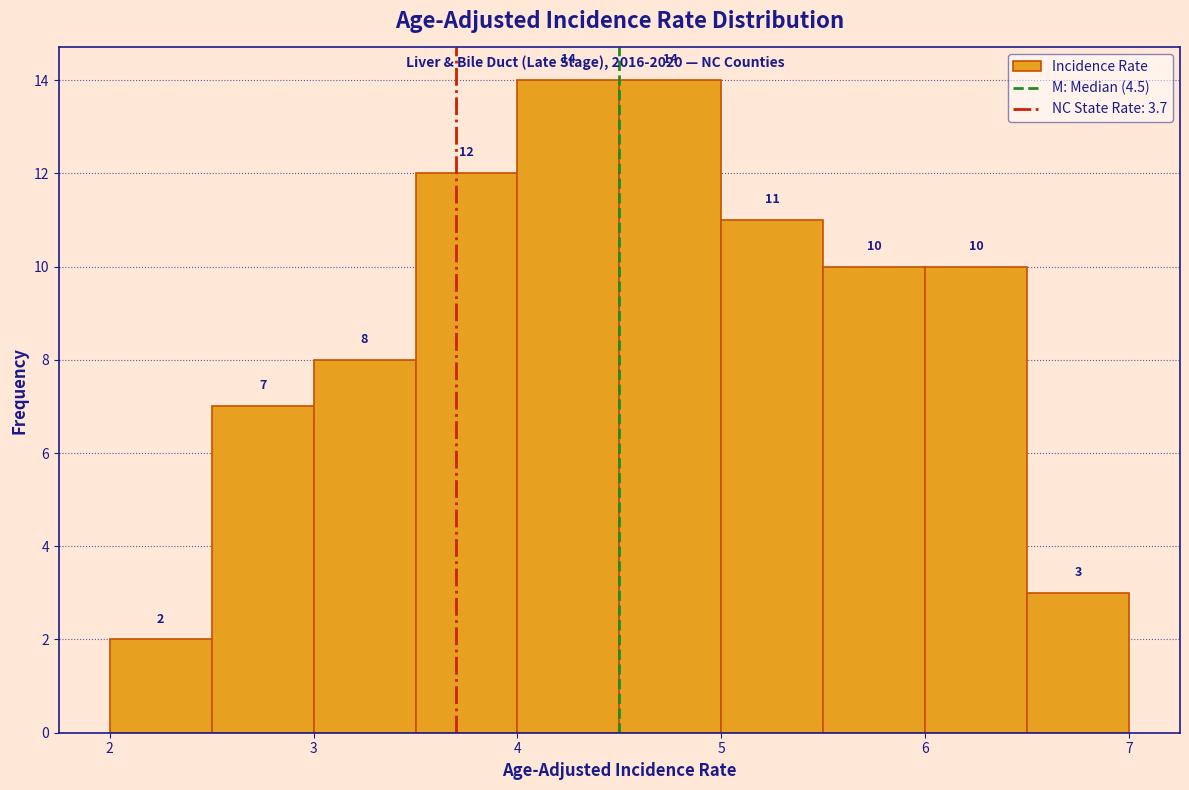

How tall is the bar that spans 6.5 to 7.0 on the x-axis?

3